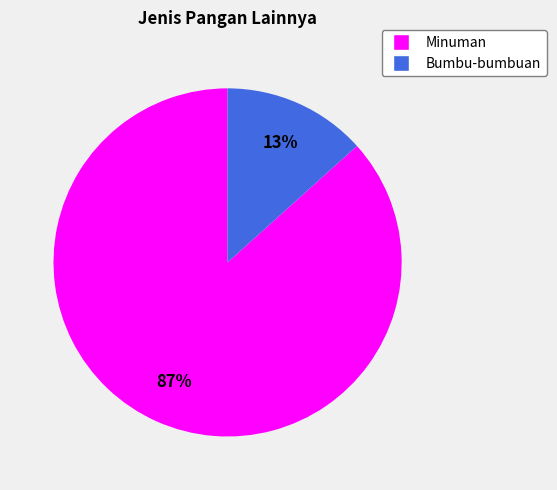

How many segments does this pie chart have?

2